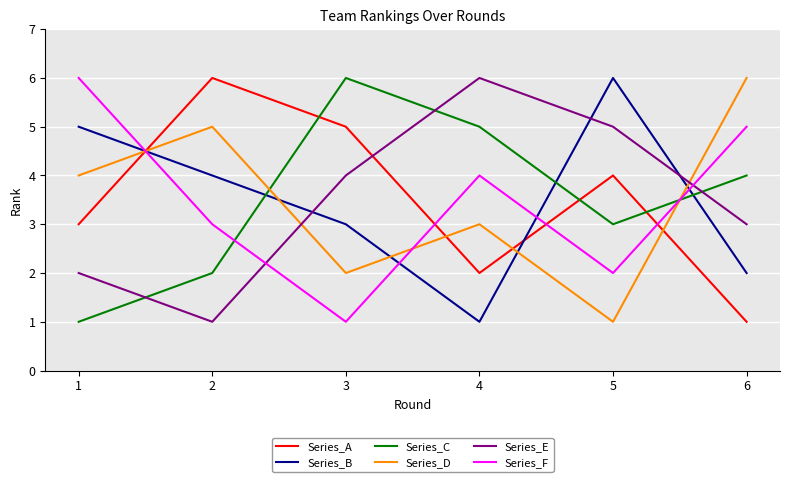

True or false: Series_A has a value of 4 at 5.

True